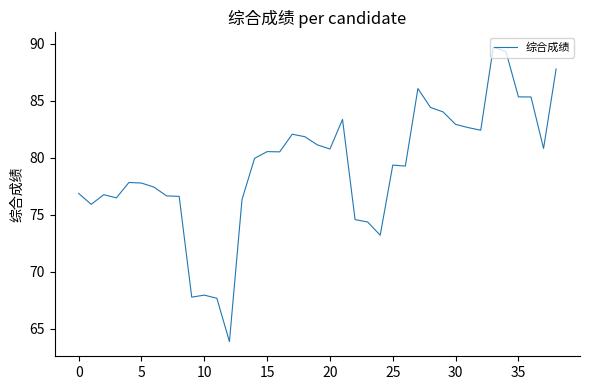

What is the minimum value shown in the chart?

63.9